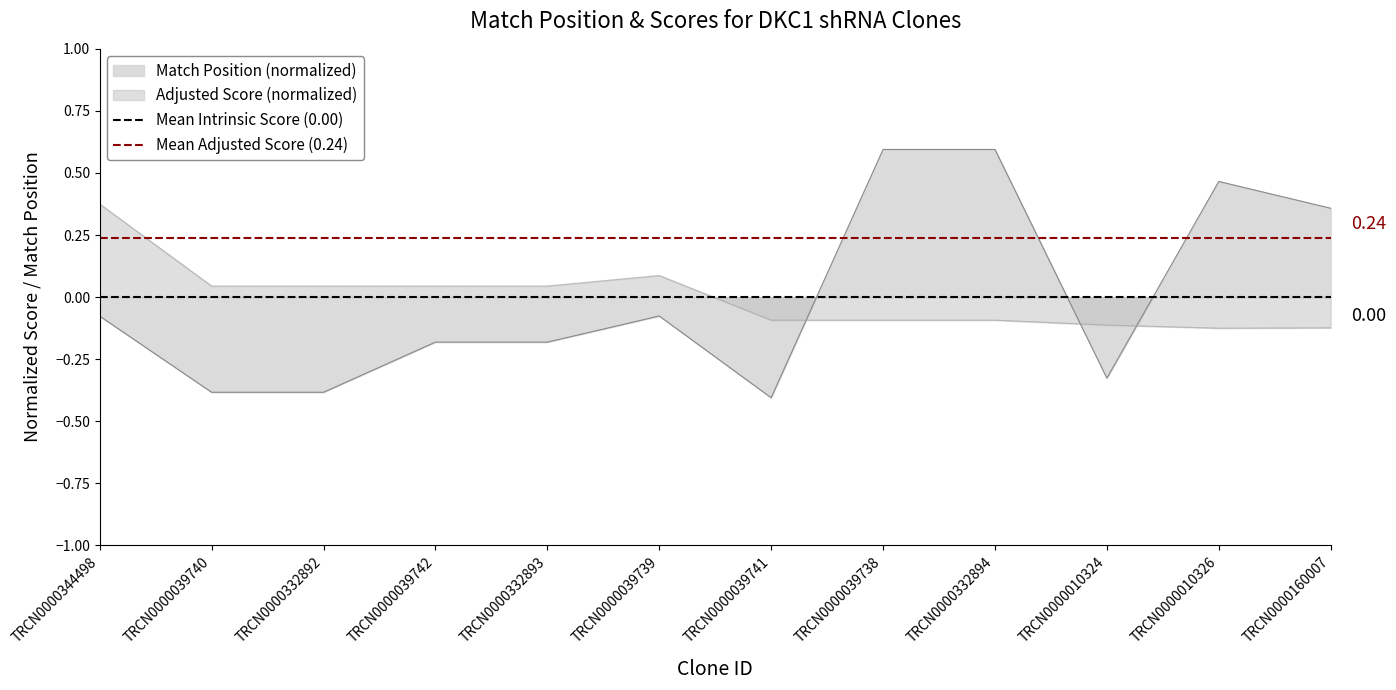

What is the maximum value for Mean Adjusted Score (0.24)?

0.2